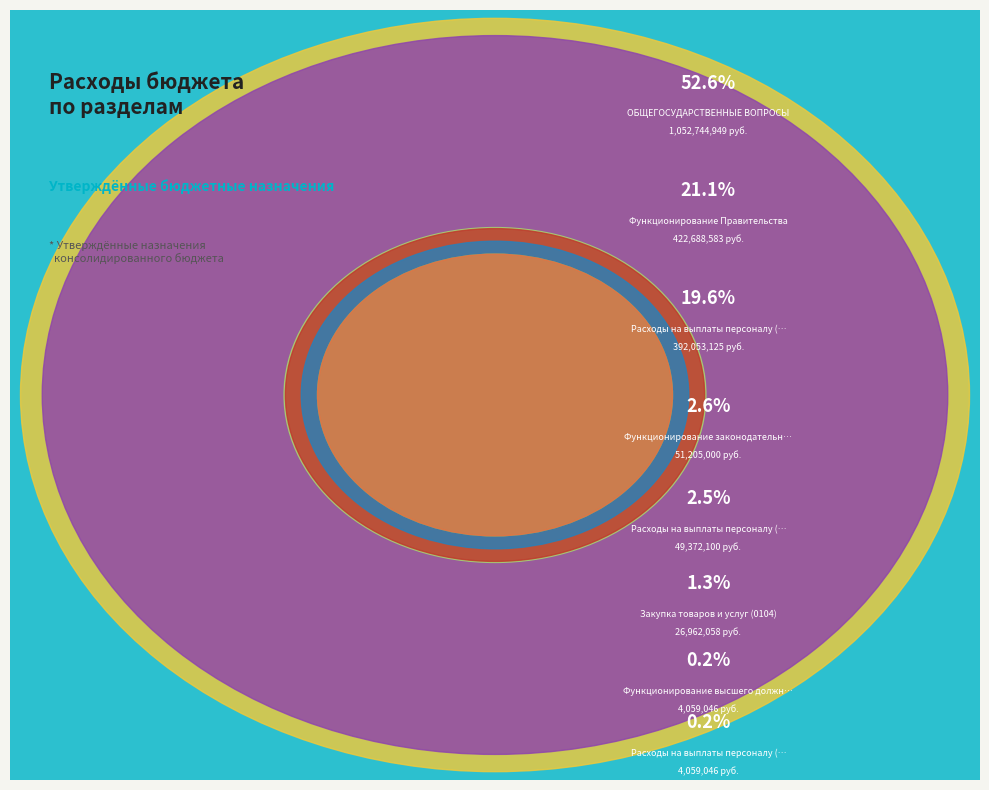

Does any single category account for the majority?

Yes